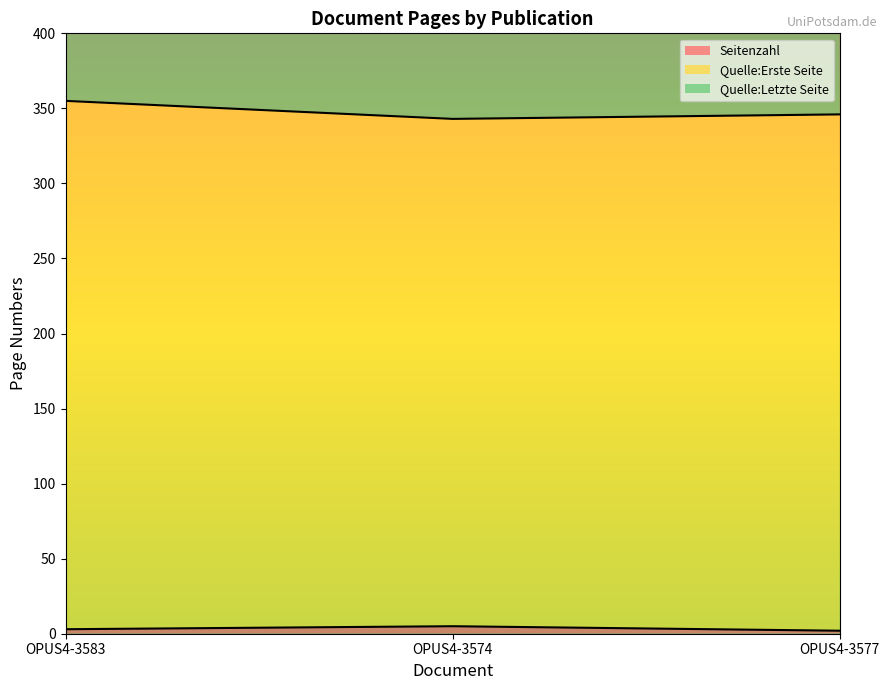

What is the sum of all Seitenzahl values?

10